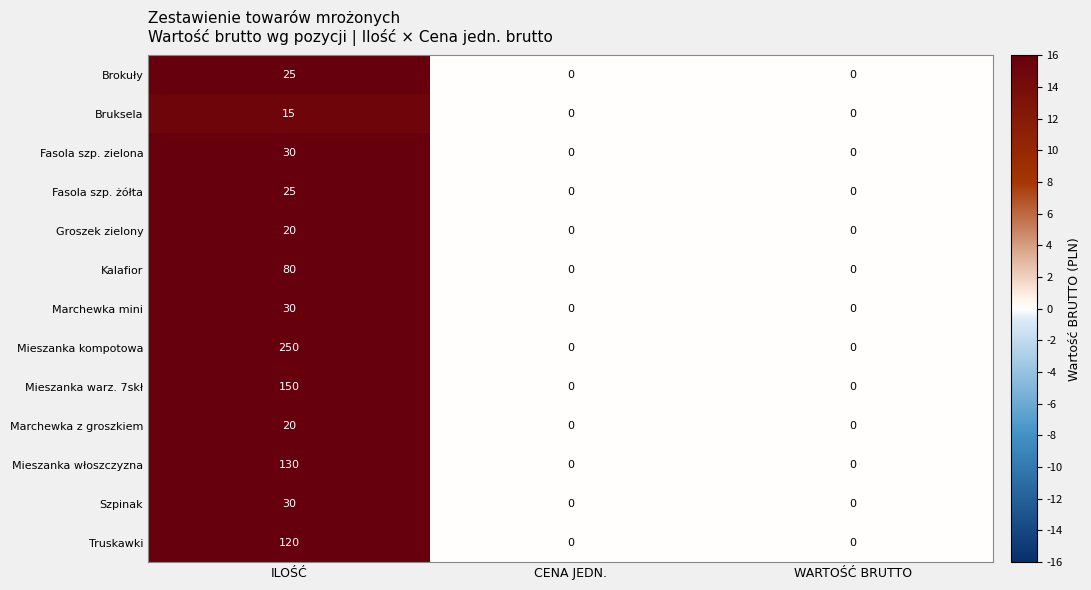

The value of Brokuły at CENA JEDN. is 0. True or false?

True